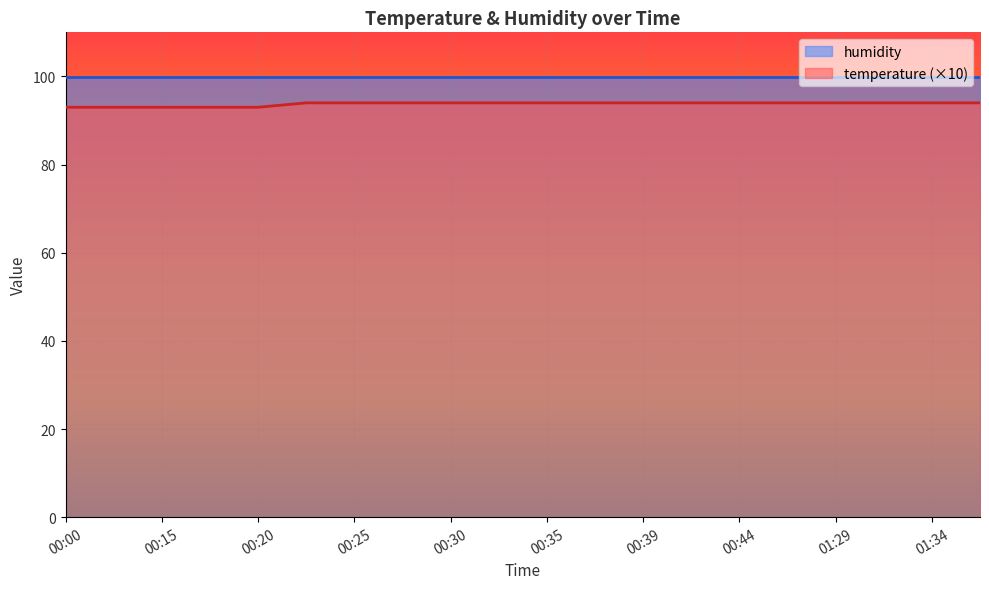

True or false: the data has more than 1 interior local peaks.

False